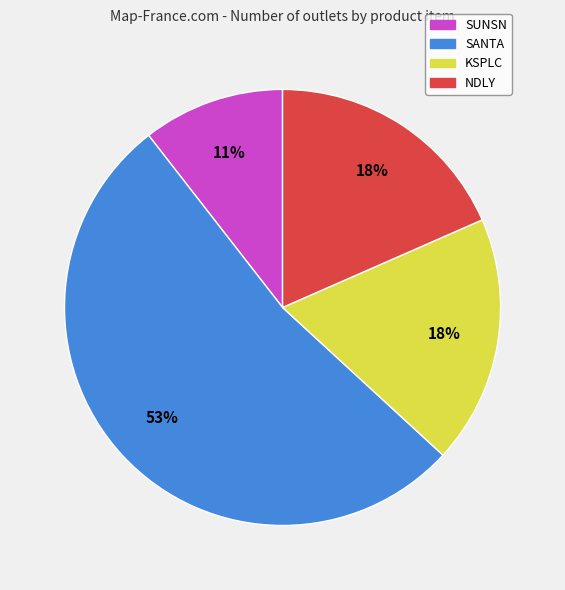

Which category accounts for the majority?

SANTA